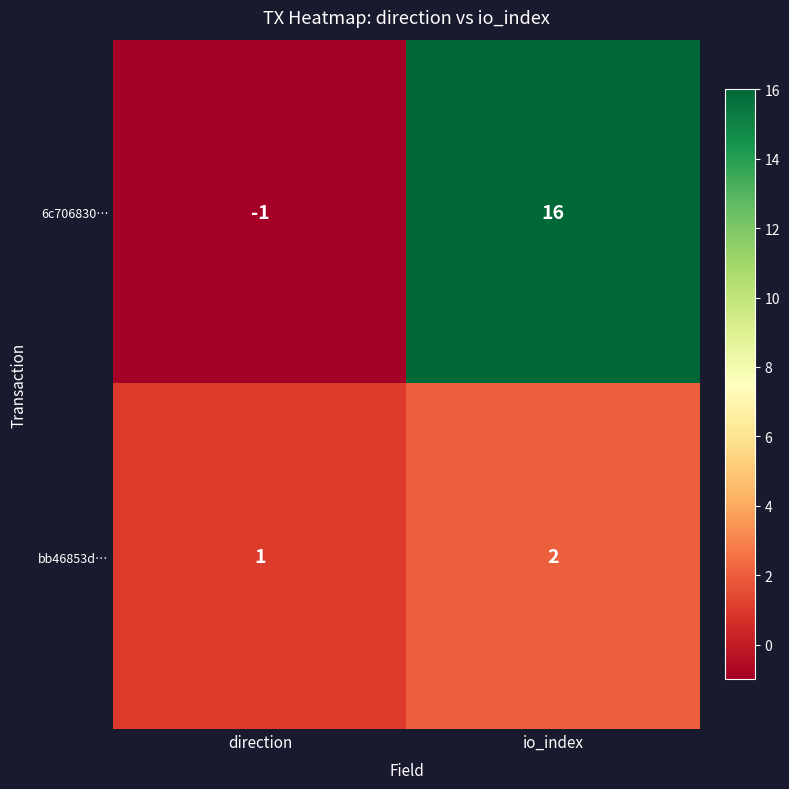

Rank the series at direction from highest to lowest value.

bb46853d…, 6c706830…